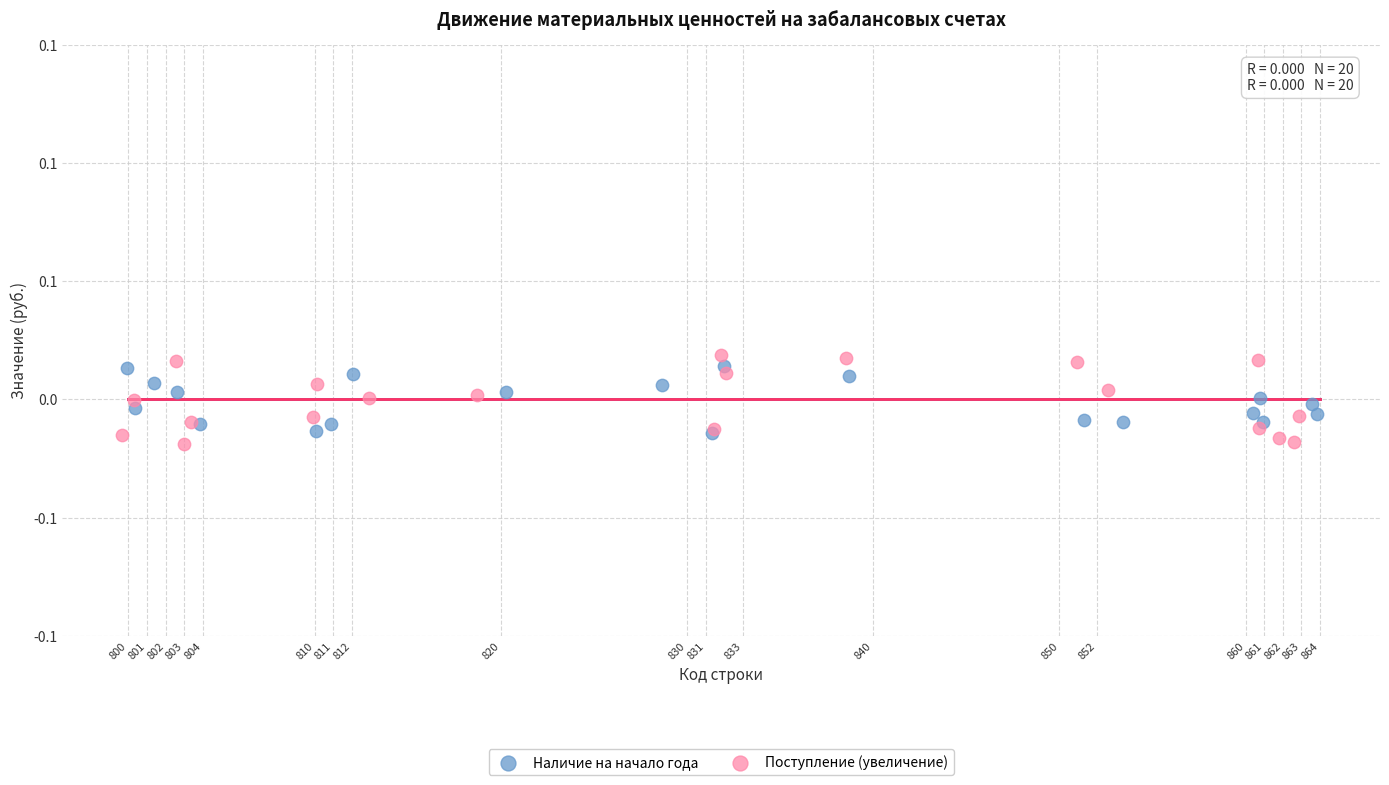

Which series has the widest spread of Y values?

Поступление (увеличение)